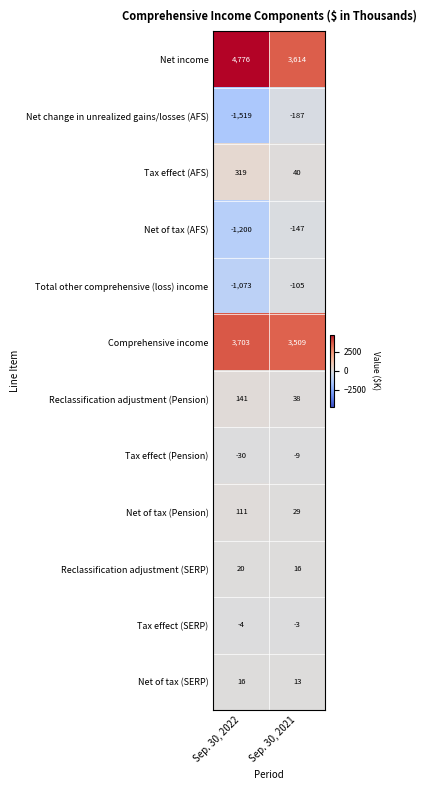

What is the greatest value displayed?

4776